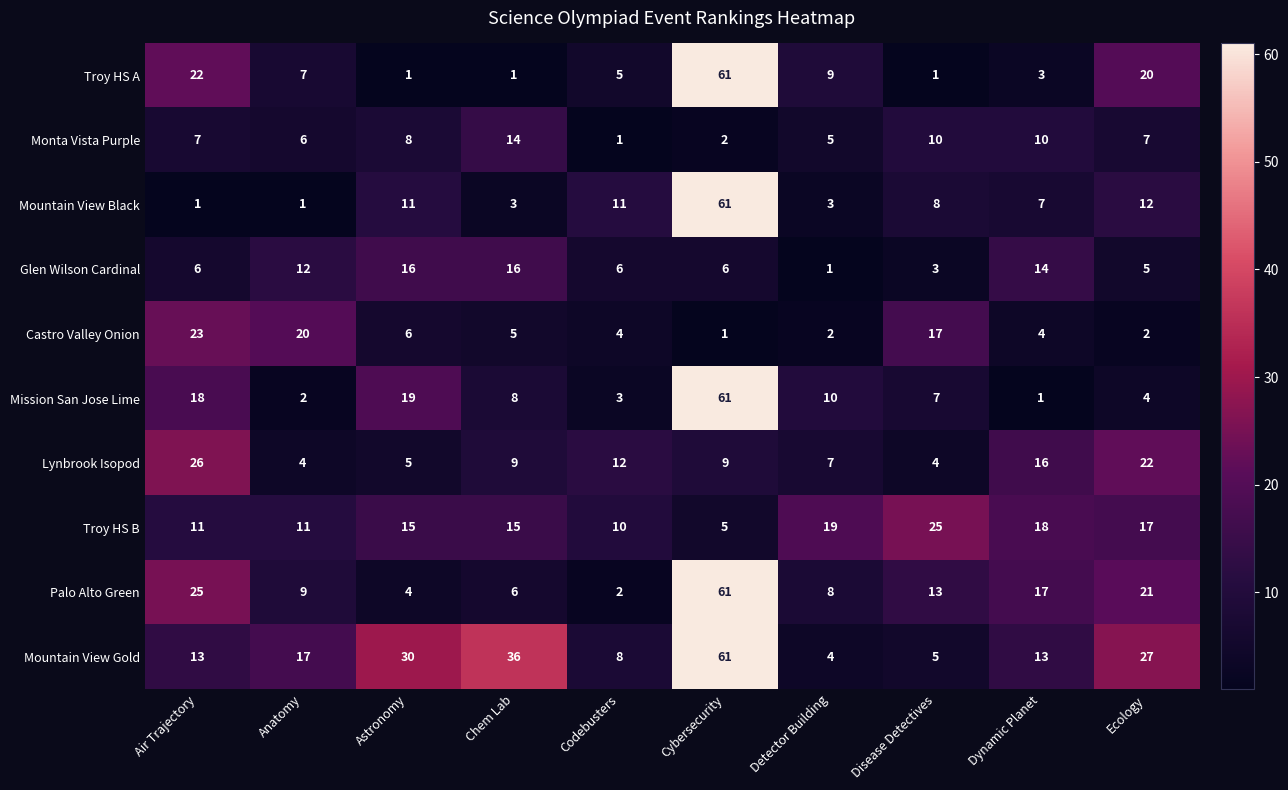

What value does the Monta Vista Purple series have at Detector Building?

5